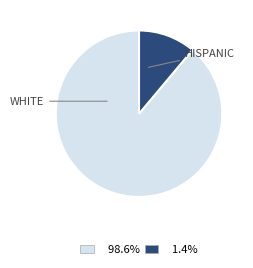

How many slices are in this pie chart?

2